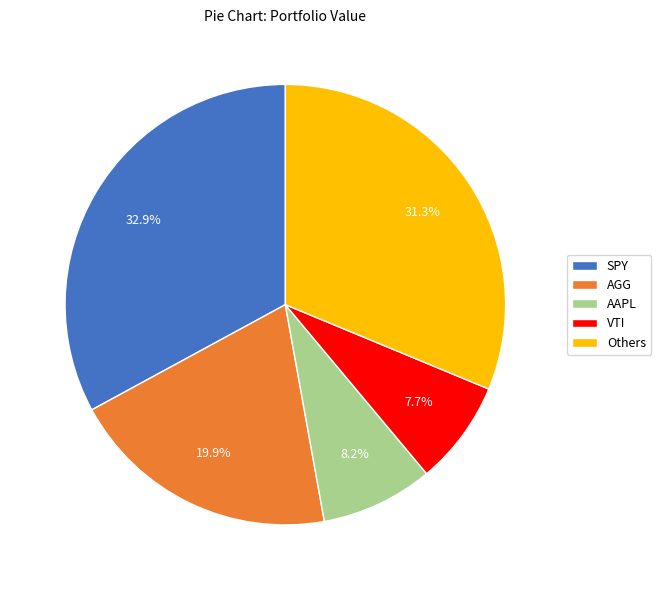

Is there a majority slice in this chart?

No